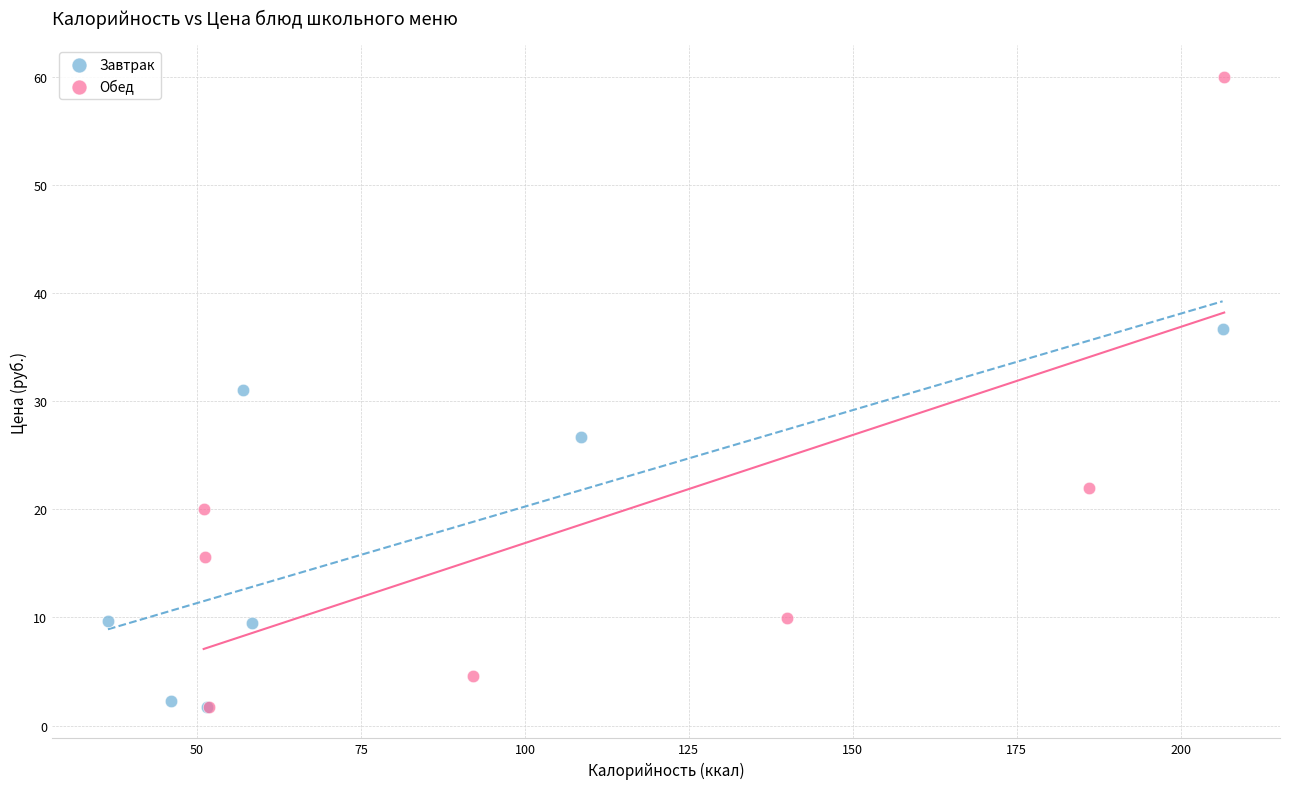

Which series has the largest Y range (max minus min)?

Обед